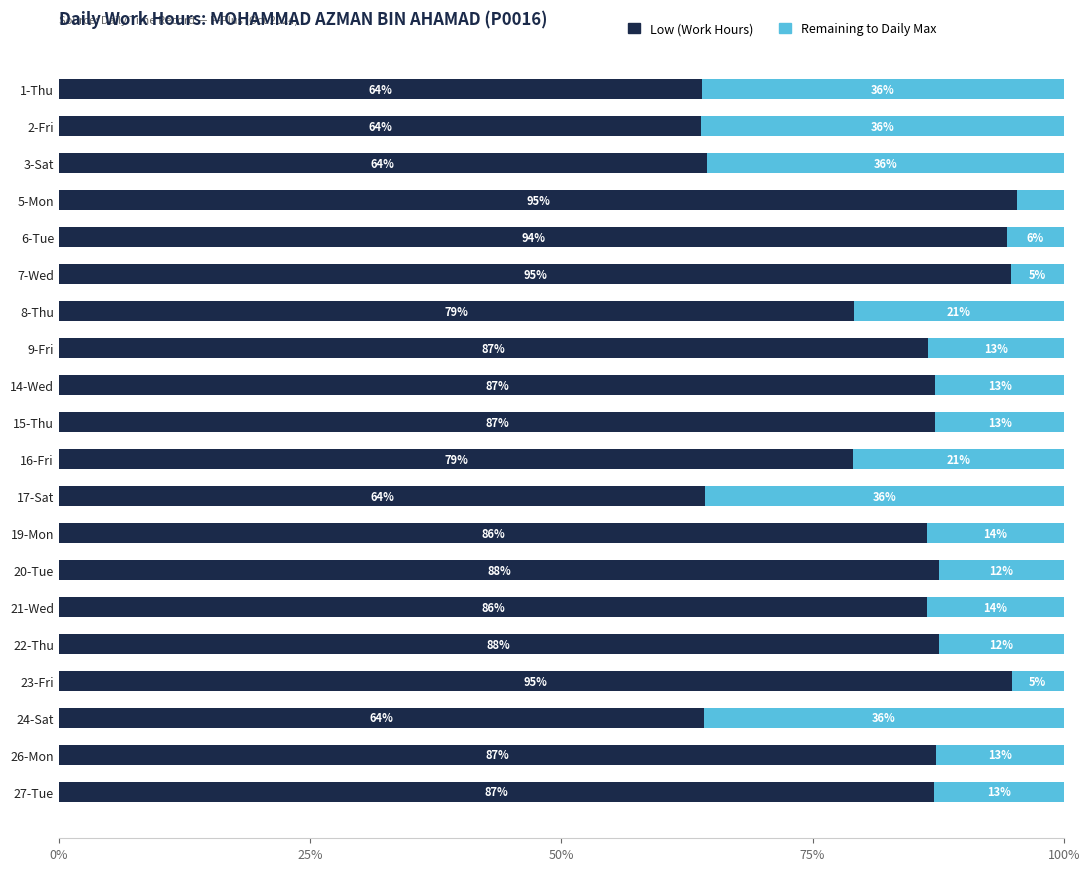

What is the total value across all series at 19-Mon?

100.0